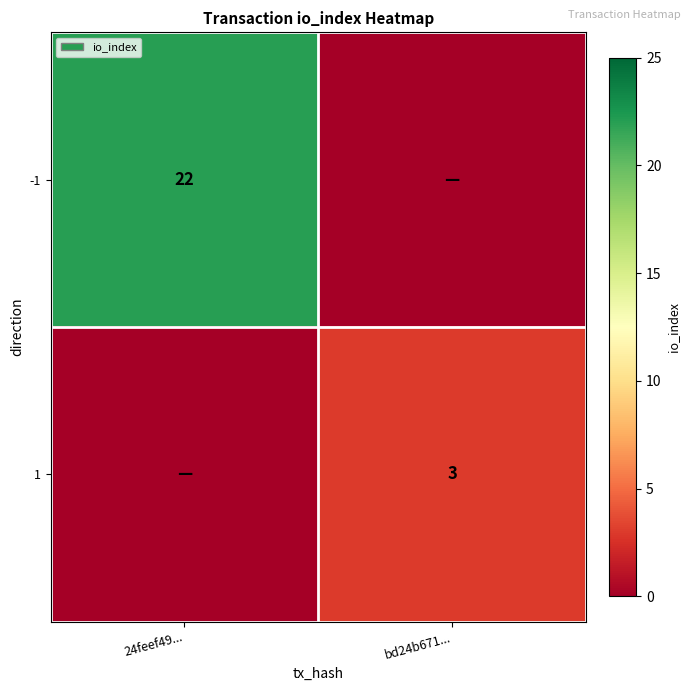

The value of -1 at 24feef49... is 11. True or false?

False